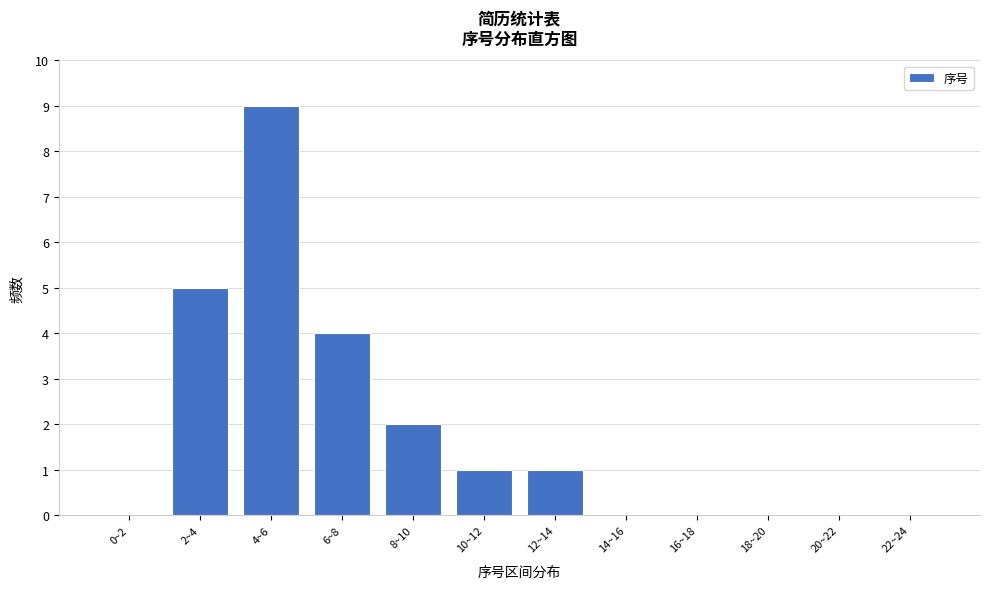

Reading left to right, what are all the values shown in this chart?

0~2=0	2~4=5	4~6=9	6~8=4	8~10=2	10~12=1	12~14=1	14~16=0	16~18=0	18~20=0	20~22=0	22~24=0